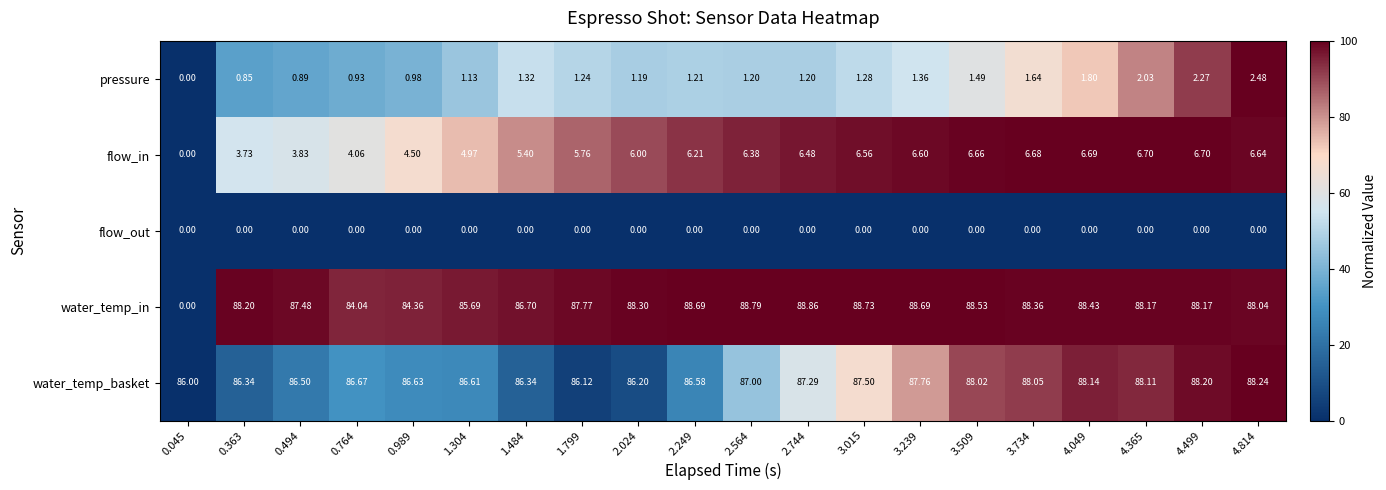

Which series has the largest total across all categories?

water_temp_basket